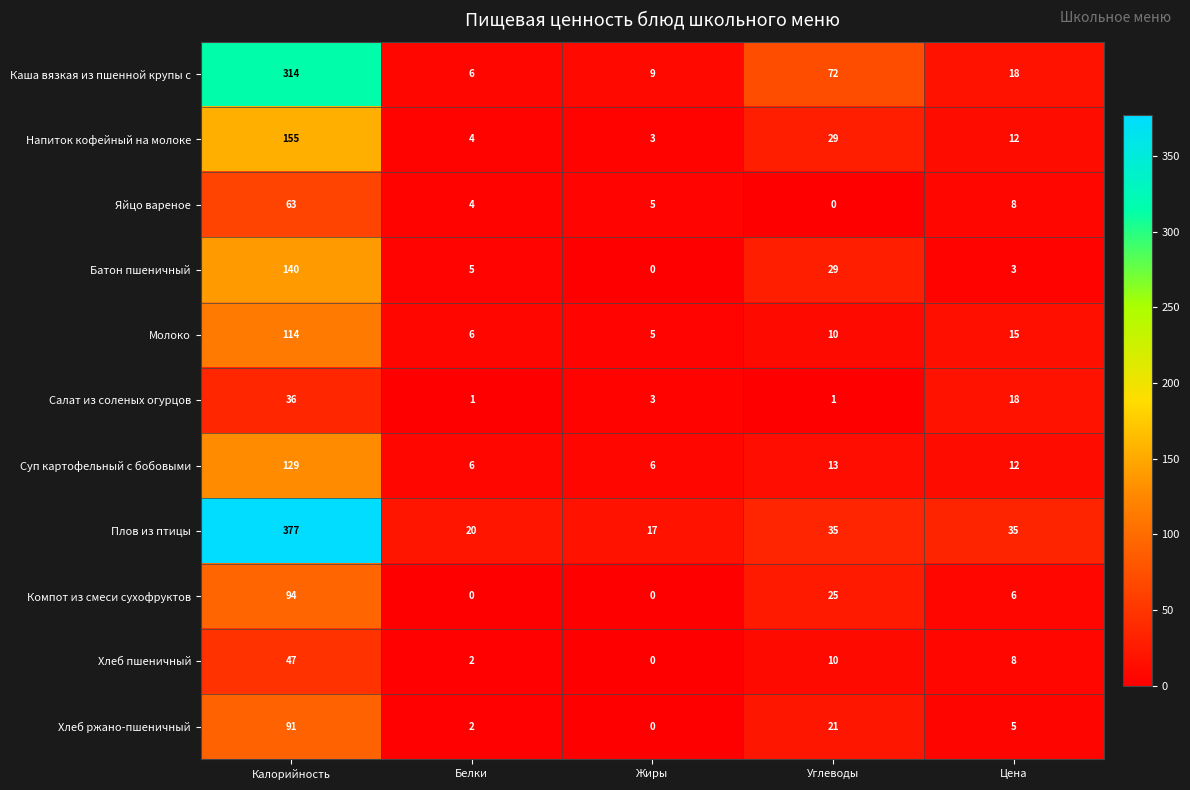

Where is Каша вязкая из пшенной крупы с nearest to the value 160?

Углеводы